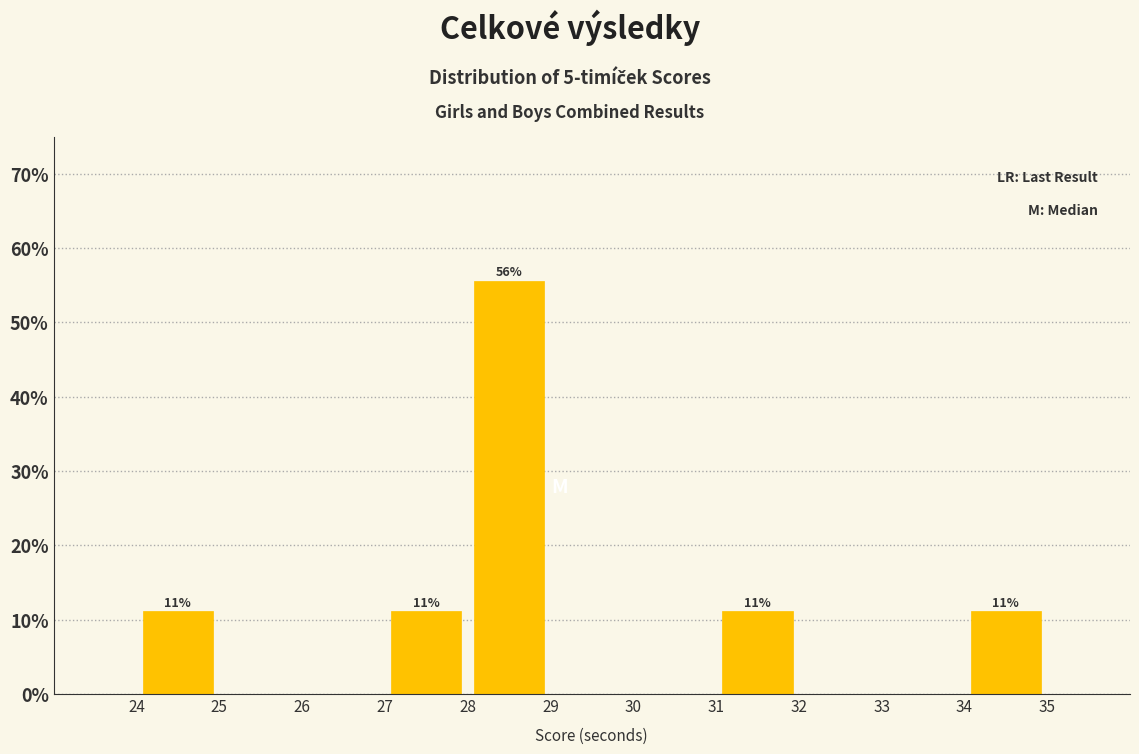

Over which range of the x-axis is the bar tallest?

28 to 29